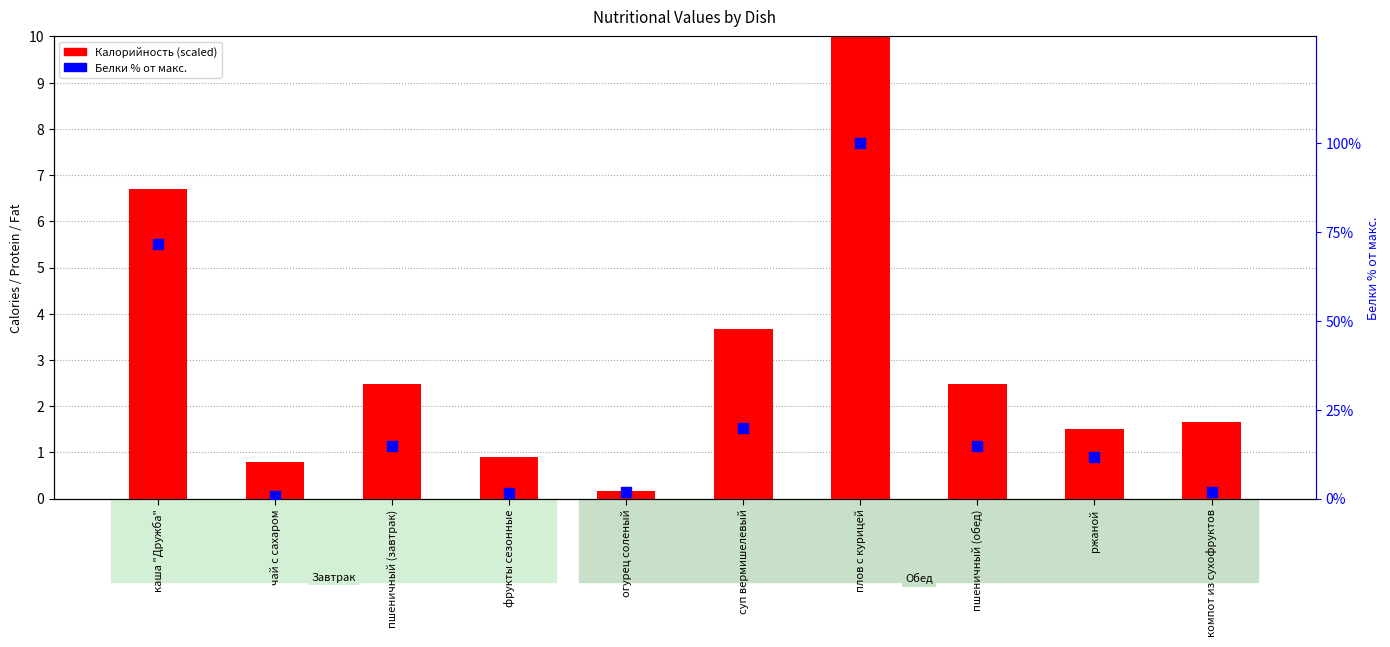

Which series has the widest spread of Y values?

Белки (% от макс.)